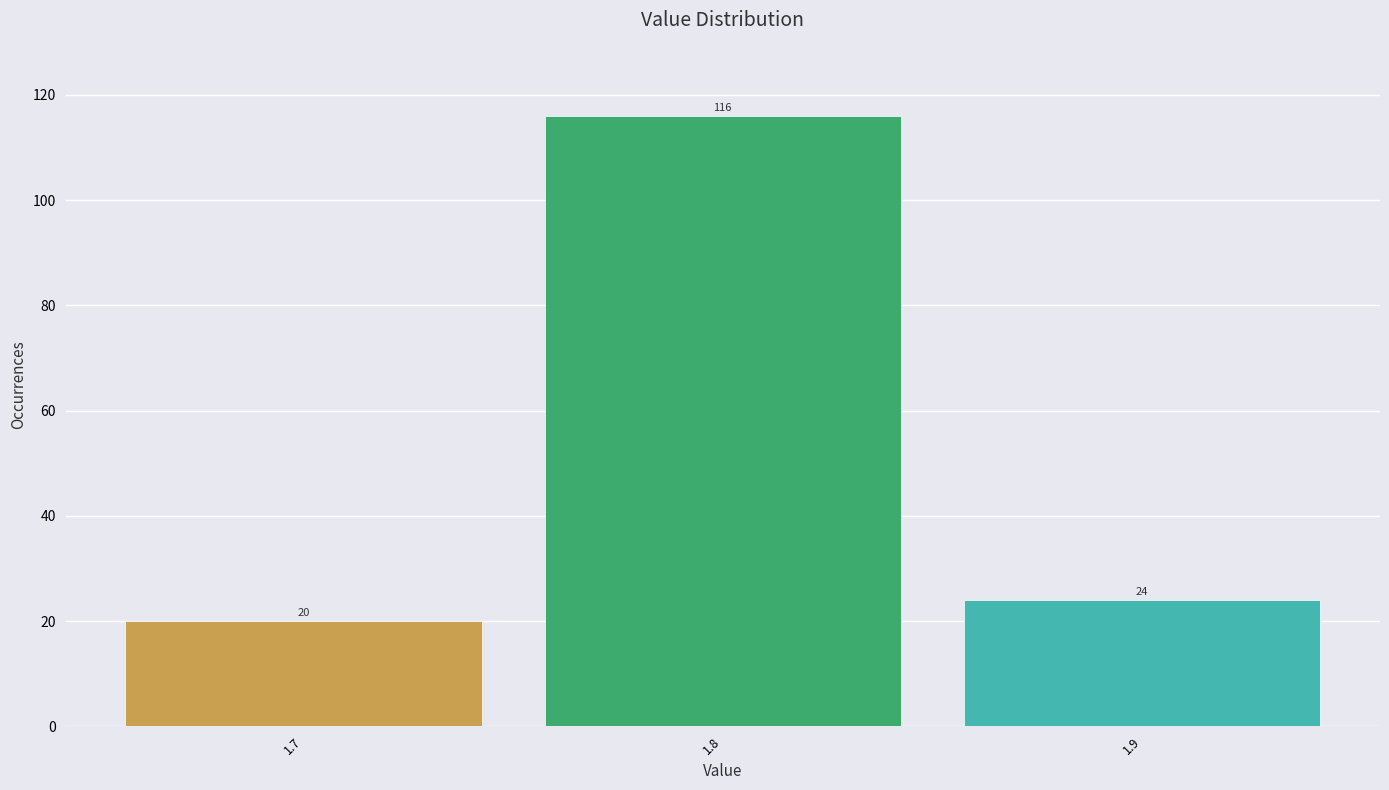

What is the height of the bar covering 1.75 to 1.85 on the x-axis?

116